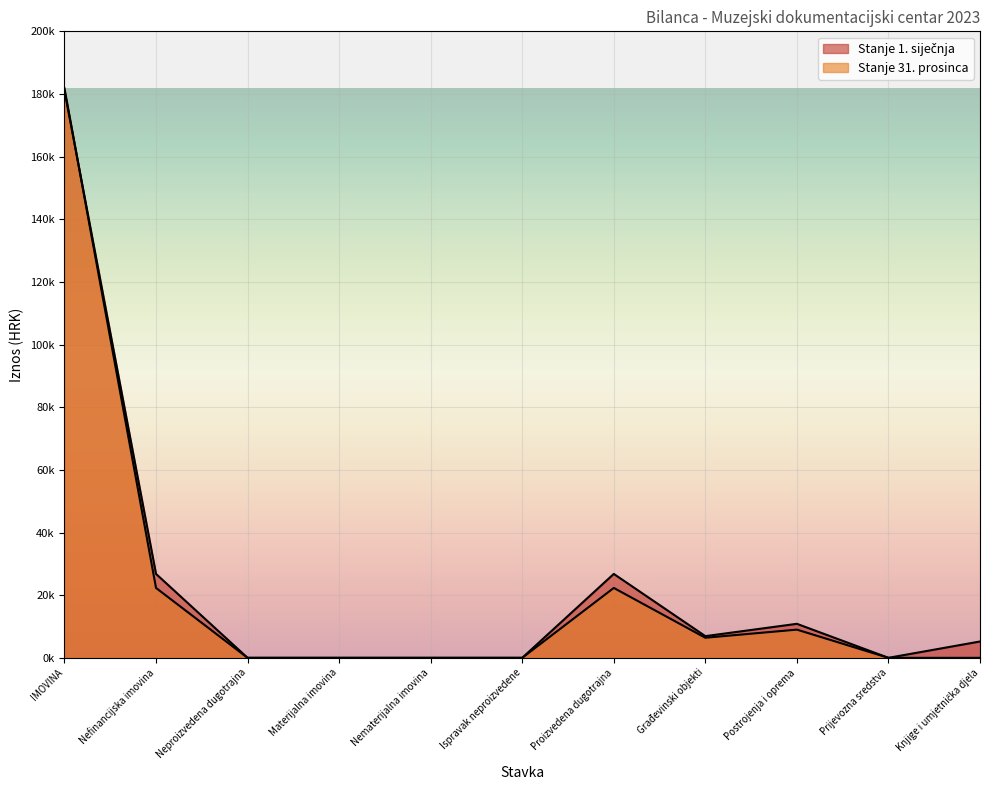

Is it true that Stanje 31. prosinca equals 0.0 at Neproizvedena dugotrajna?

True